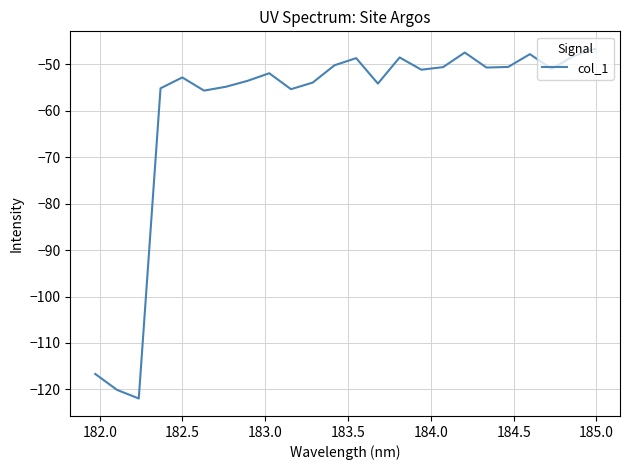

What is the difference between the maximum and minimum values?

75.2